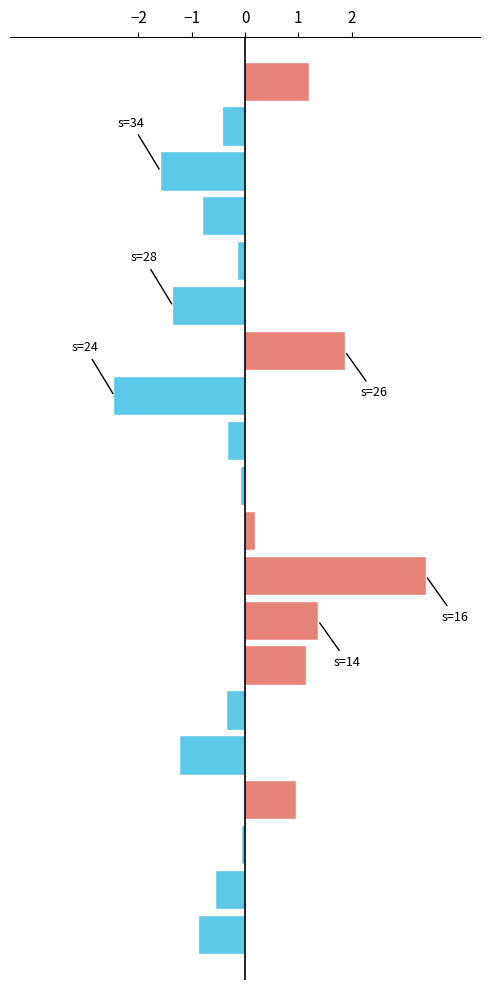

What is the difference between the maximum and minimum values?

5.8